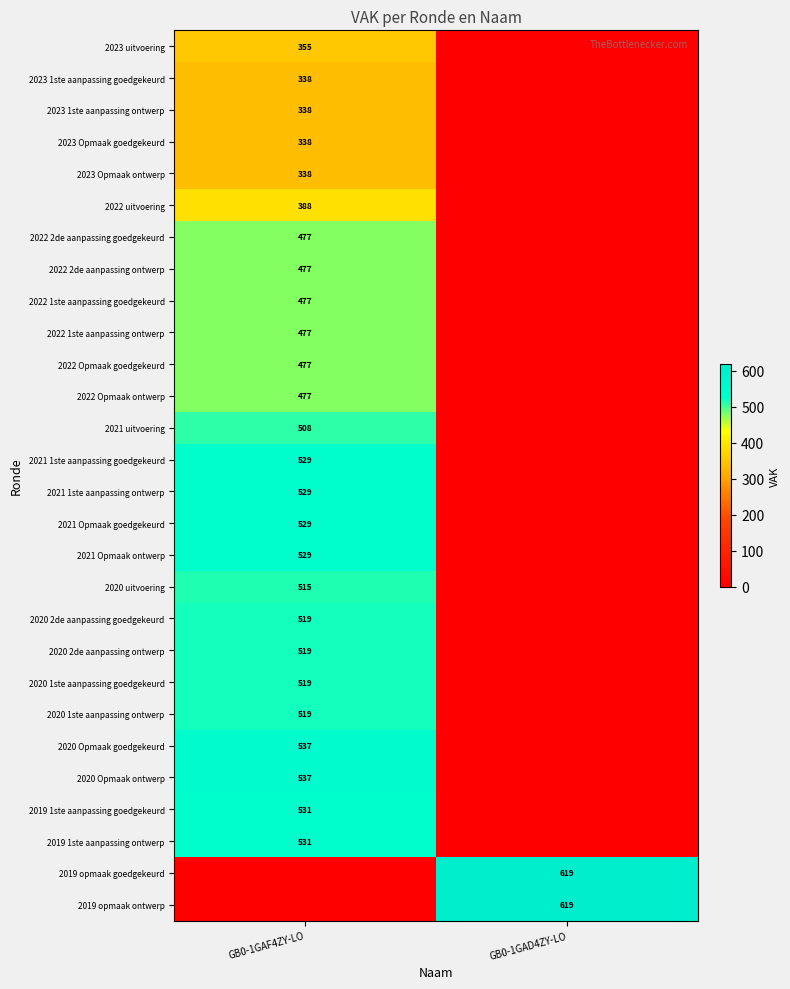

The value of 2021 Opmaak ontwerp at GB0-1GAF4ZY-LO is 295. True or false?

False